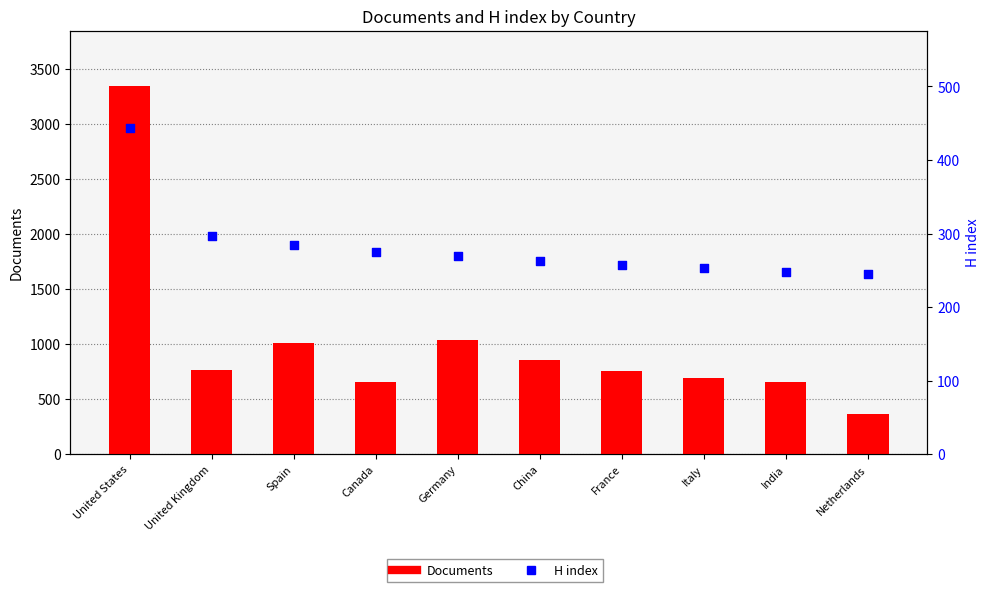

At which category is the sum across all series the highest?

United States